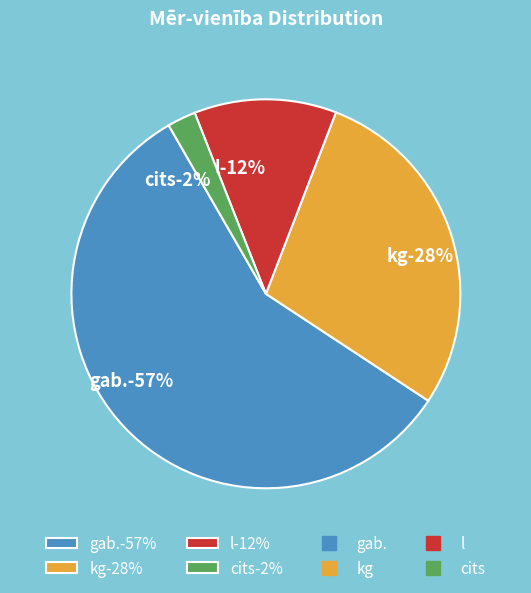

Between other and kg, which is larger?

kg